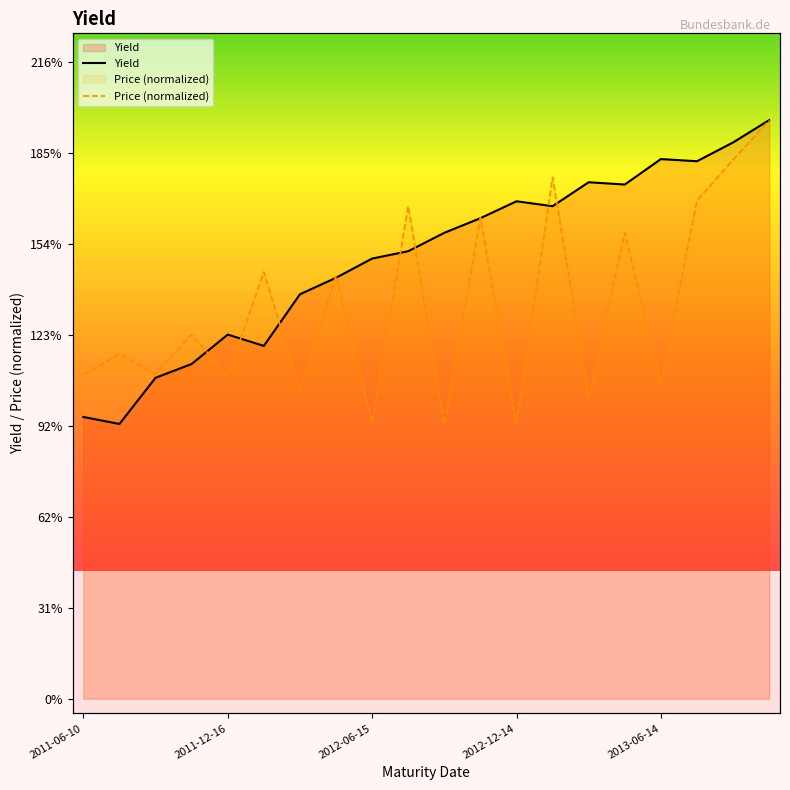

What is the lowest value of the Price (normalized) series?

0.9